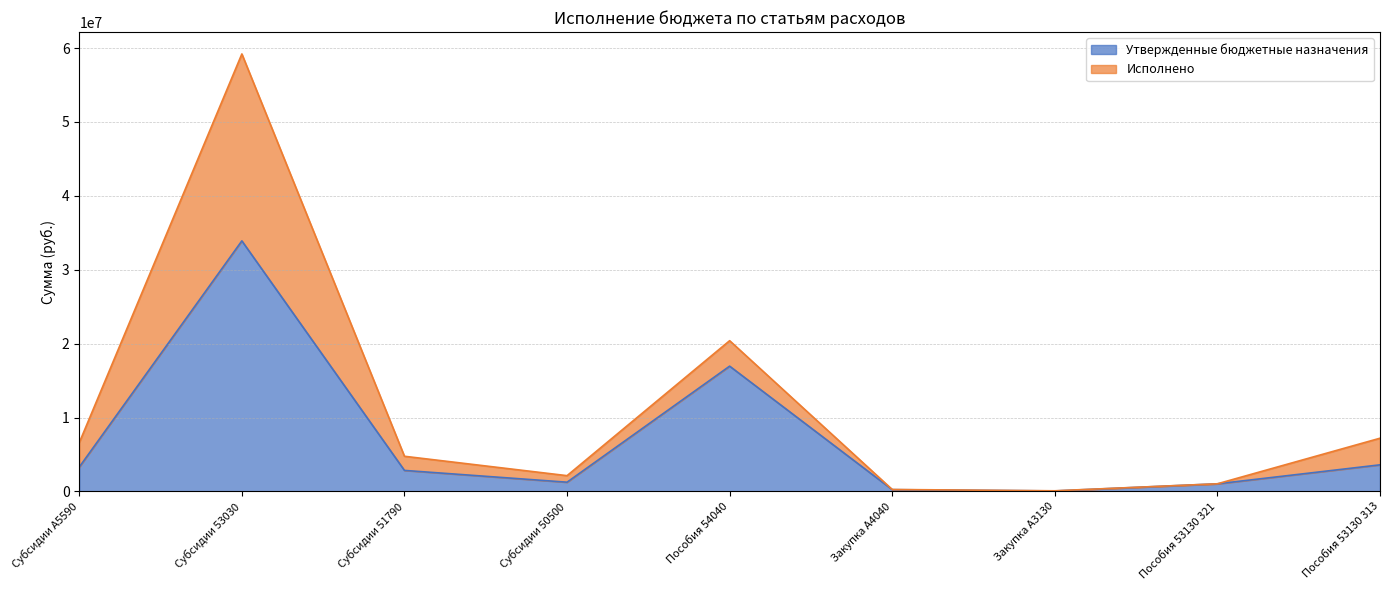

At which category is the sum across all series the highest?

Субсидии 53030